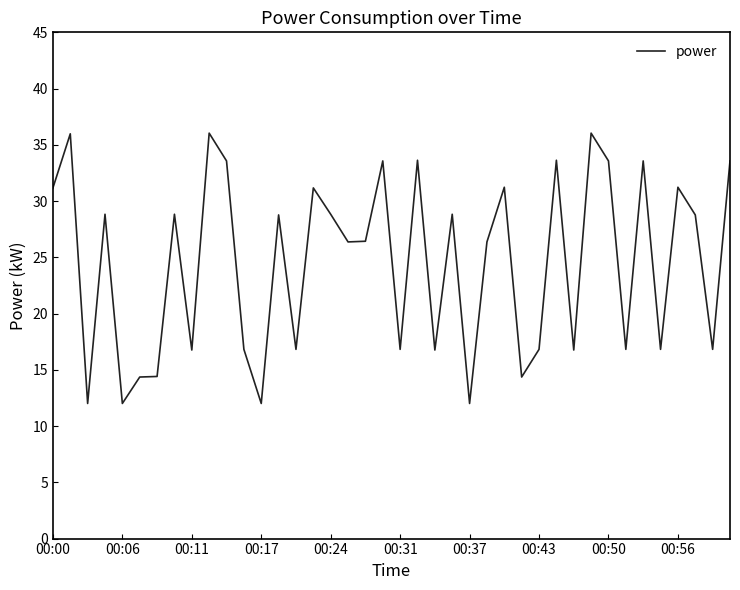

Reading right to left, transcribe all the data shown in this chart.

33.6	16.8	28.8	31.2	16.8	33.6	16.8	33.6	36.0	16.8	33.6	16.8	14.4	31.2	26.4	12.0	28.8	16.8	33.6	16.8	33.6	26.4	26.4	28.8	31.2	16.8	28.8	12.0	16.8	33.6	36.0	16.8	28.8	14.4	14.4	12.0	28.8	12.0	36.0	31.2